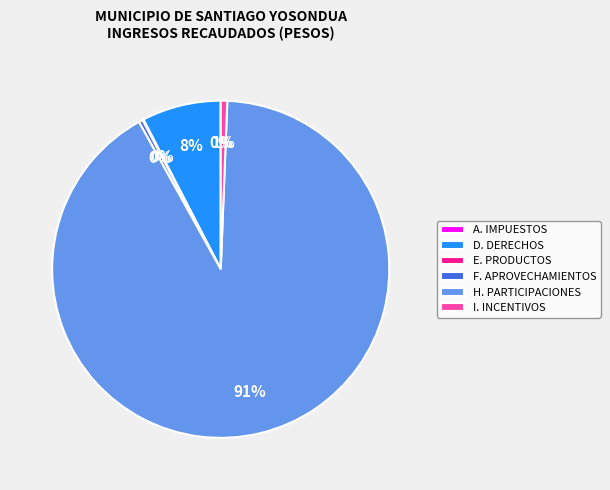

Is the sum of I. INCENTIVOS and H. PARTICIPACIONES greater than half?

Yes